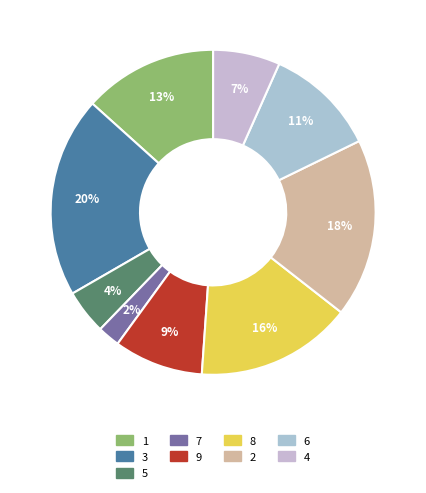

Which category has the biggest portion of the pie?

3